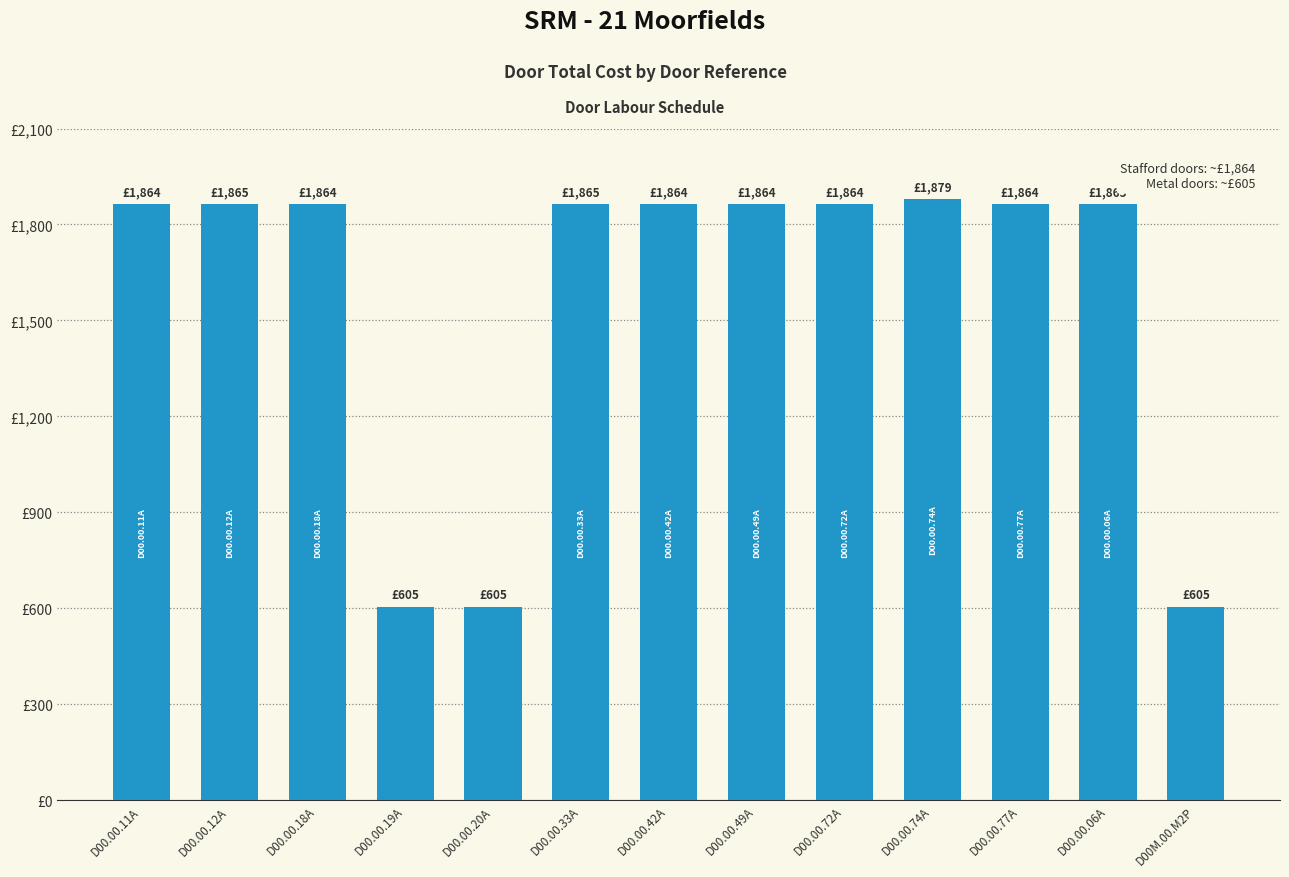

The value at D00.00.06A is 1864.6. True or false?

True